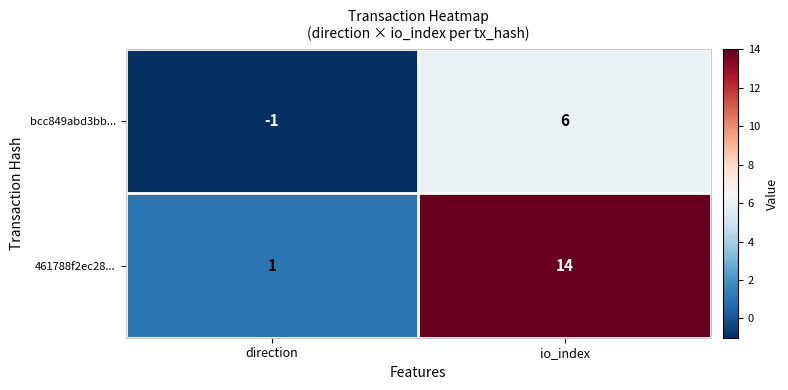

At how many categories does at least one series exceed 12?

1